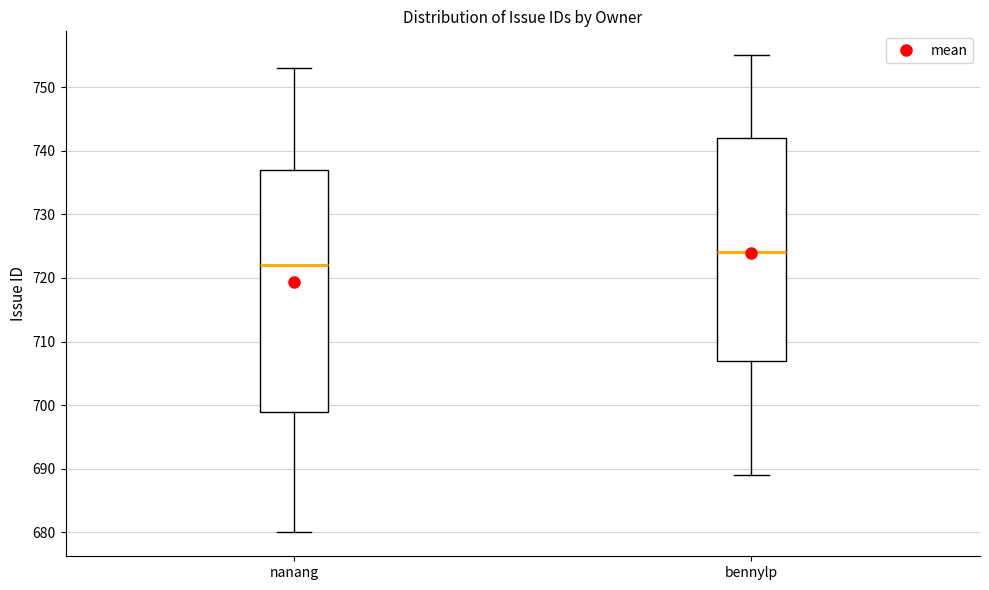

Where is the upper edge of the box for nanang on the y-axis? The values are not printed on the chart, so give them approximately, as read against the axis.

737